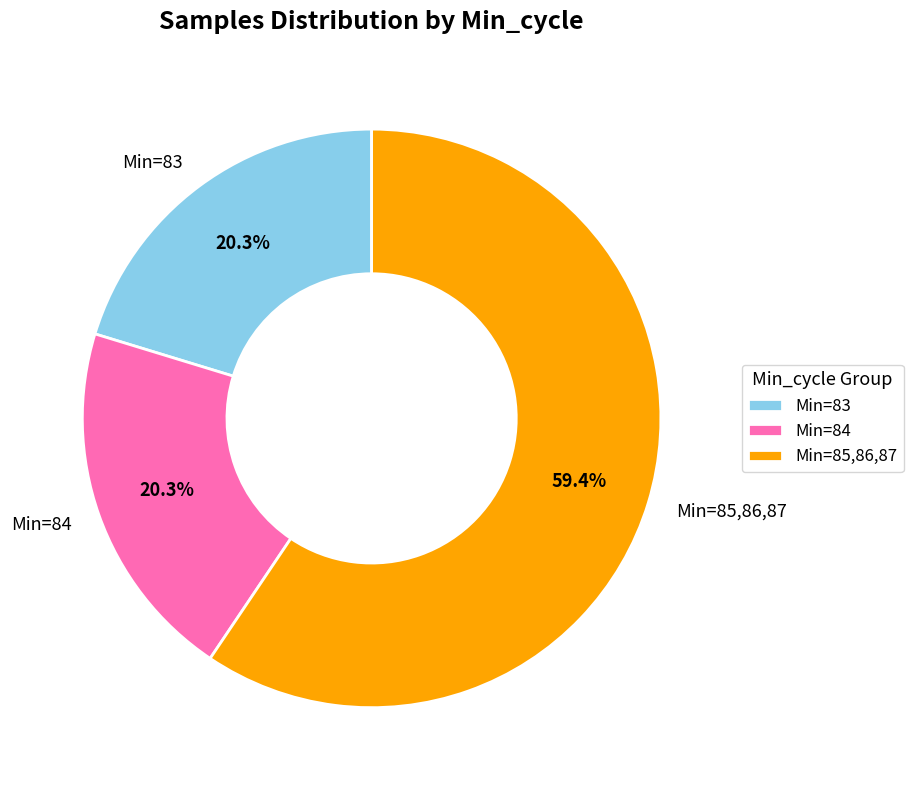

How much of the chart is everything except Min=84?

79.7%